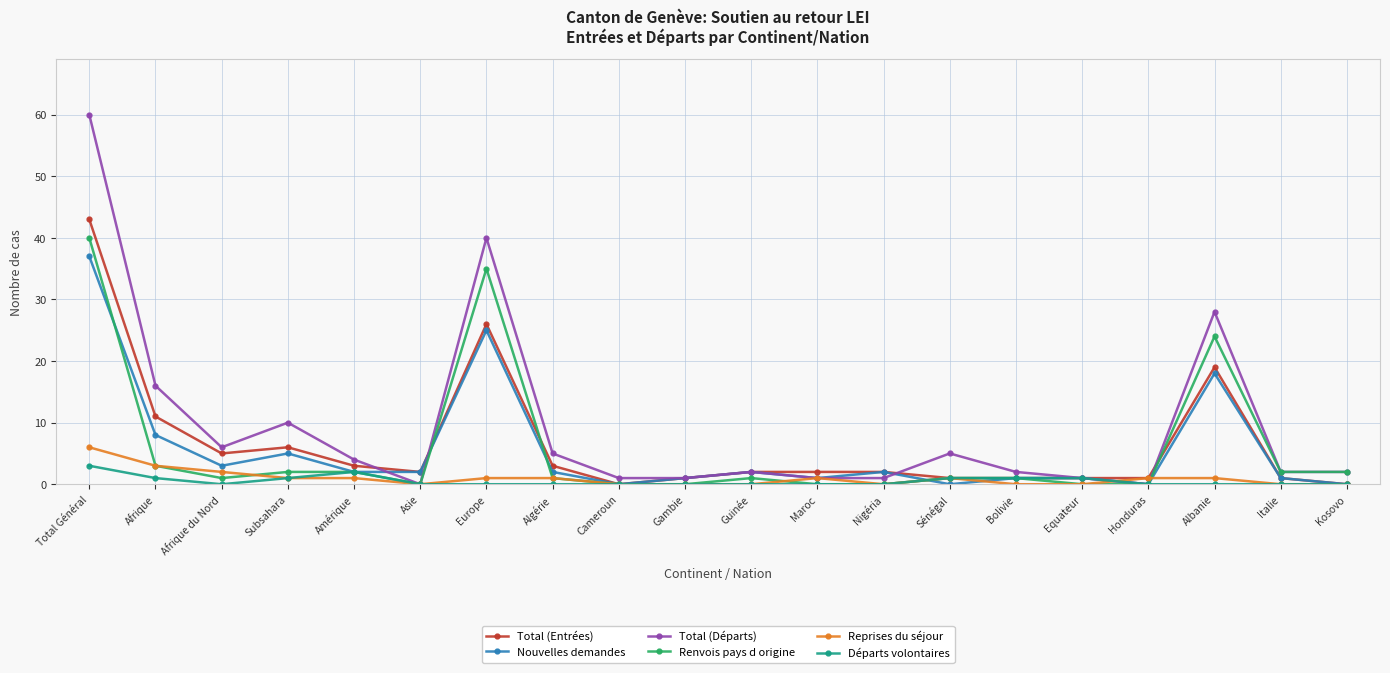

The value of Reprises du séjour at Sénégal is 1. True or false?

True